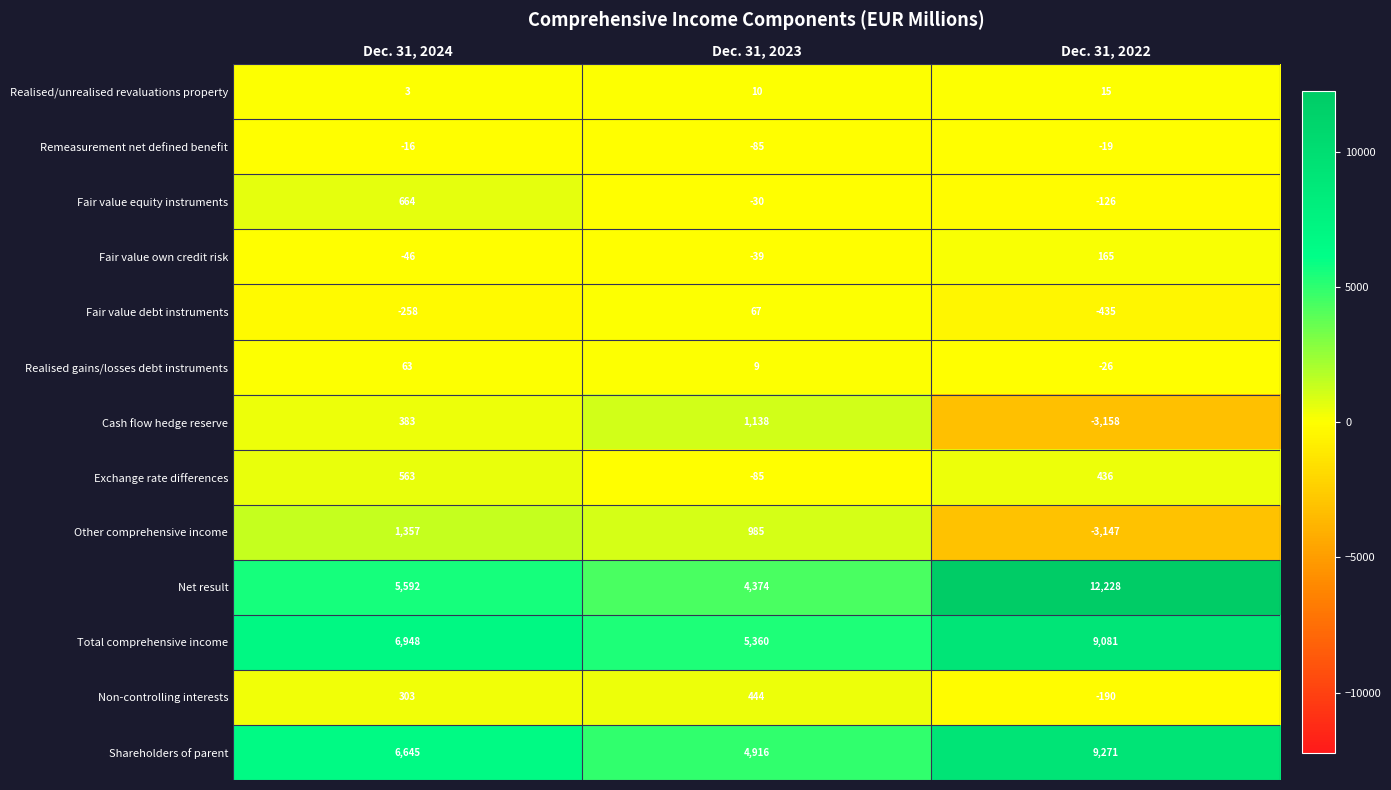

At how many categories does at least one series exceed 3207?

3